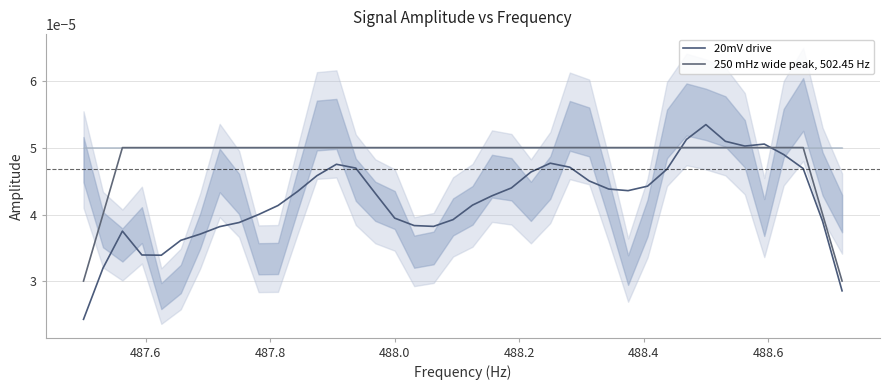

Count the 250 mHz wide peak, 502.45 Hz values in the range 0 to 1.

40